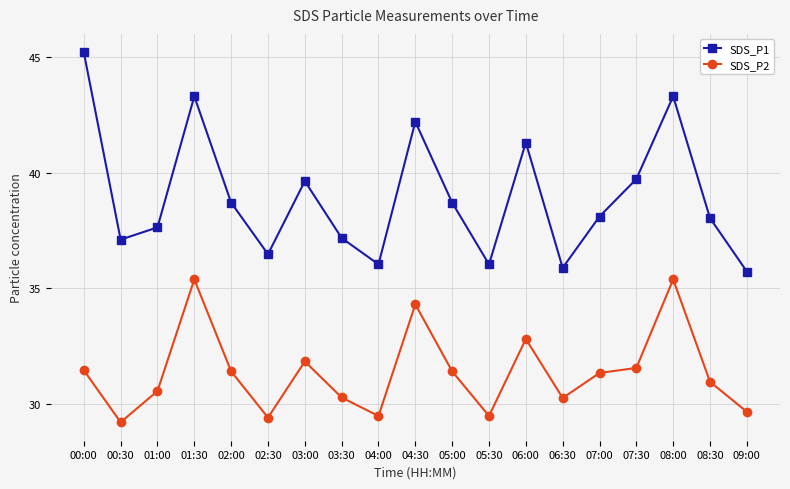

At which category does SDS_P1 reach its first local valley?

00:30